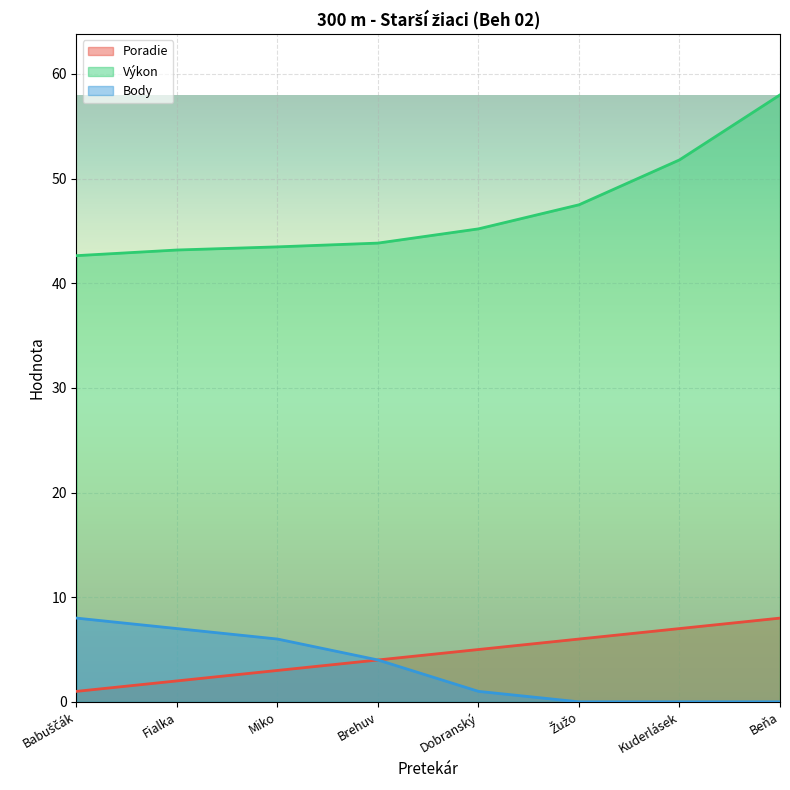

List the labels in order of Body value, smallest first.

Žužo, Kuderlásek, Beňa, Dobranský, Brehuv, Miko, Fialka, Babuščák